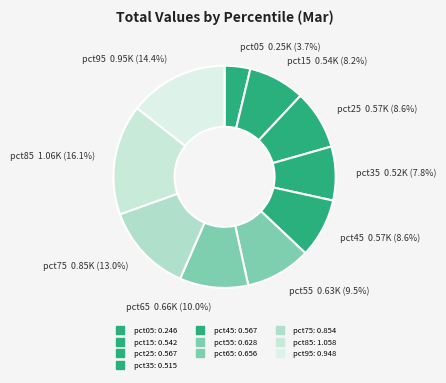

How many slices are in this pie chart?

10